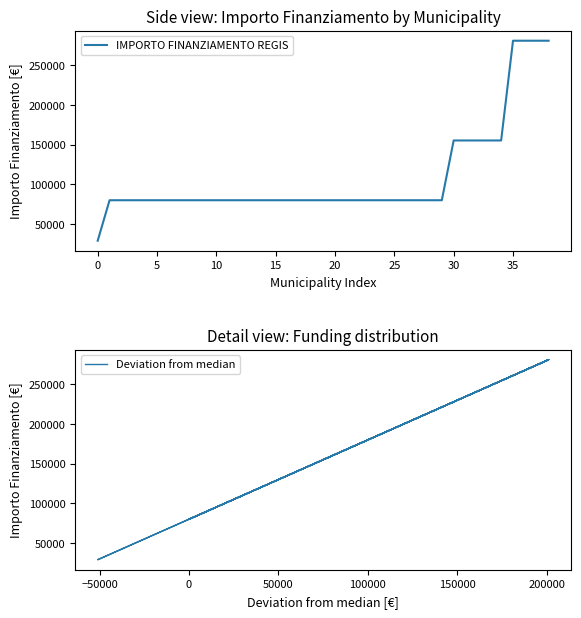

Count the number of data series in this chart.

2